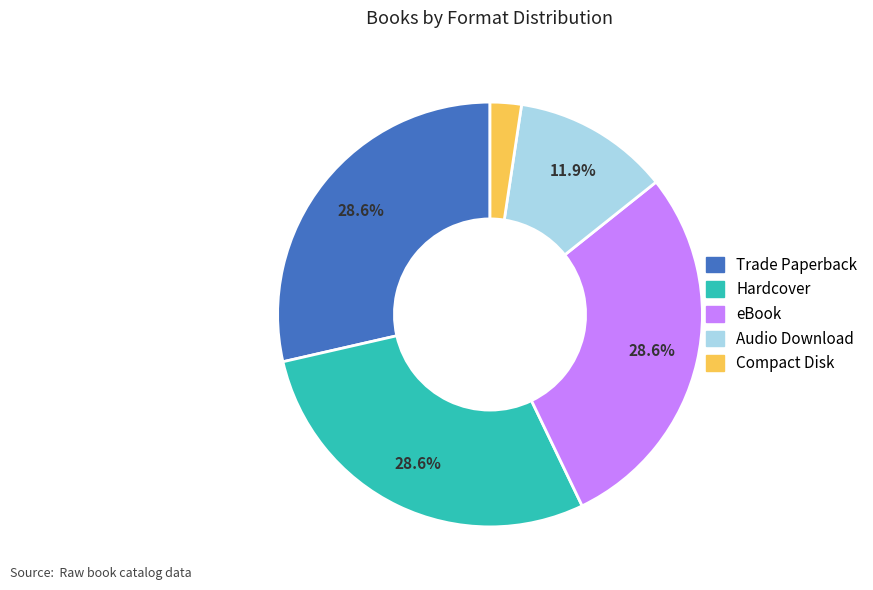

The Hardcover slice represents 29% of the pie. True or false?

True